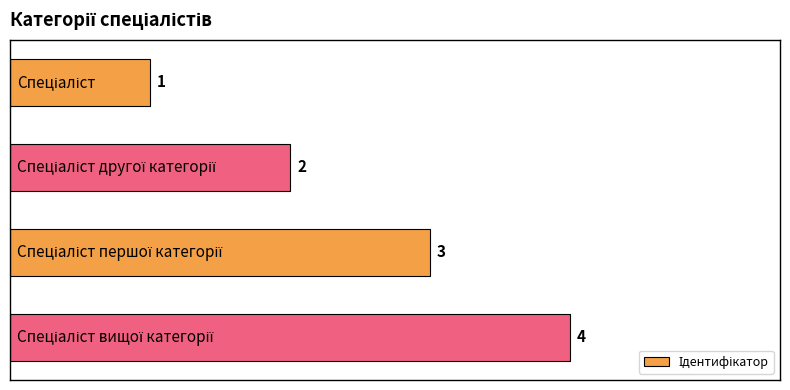

What is the difference between the maximum and minimum values?

3